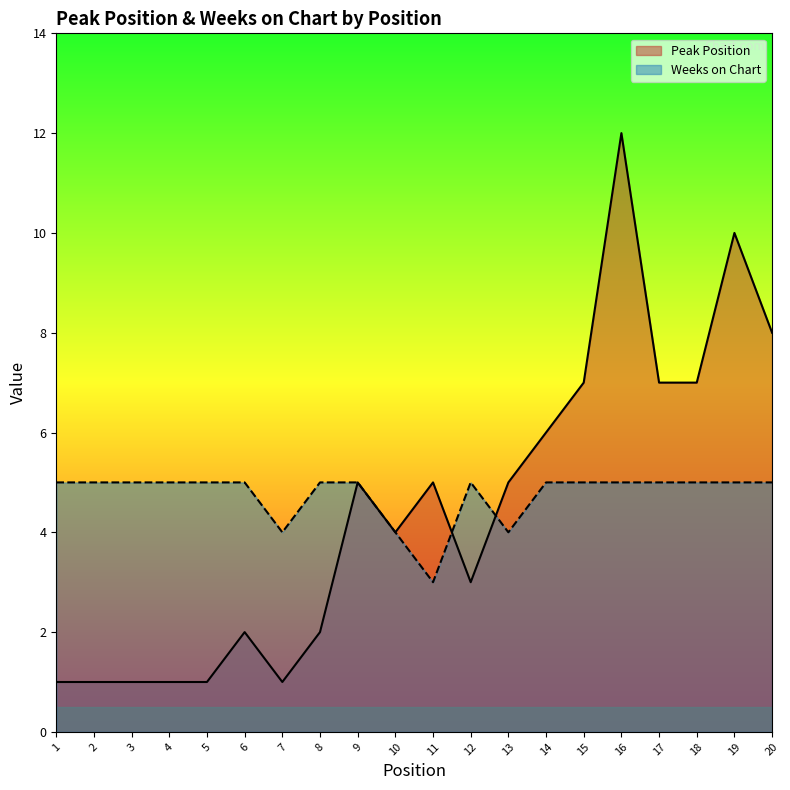

True or false: Peak Position and Weeks on Chart cross at least once.

True